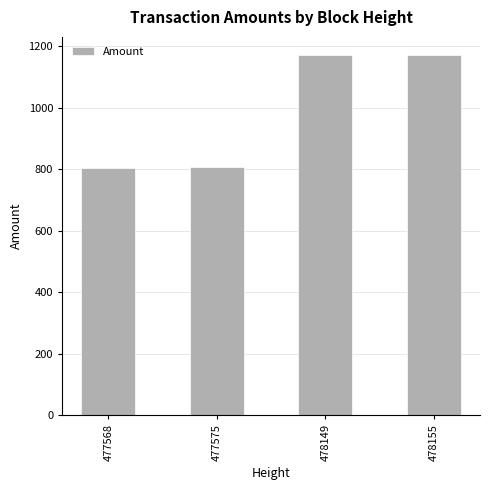

Read the value at 478155.

1172.1